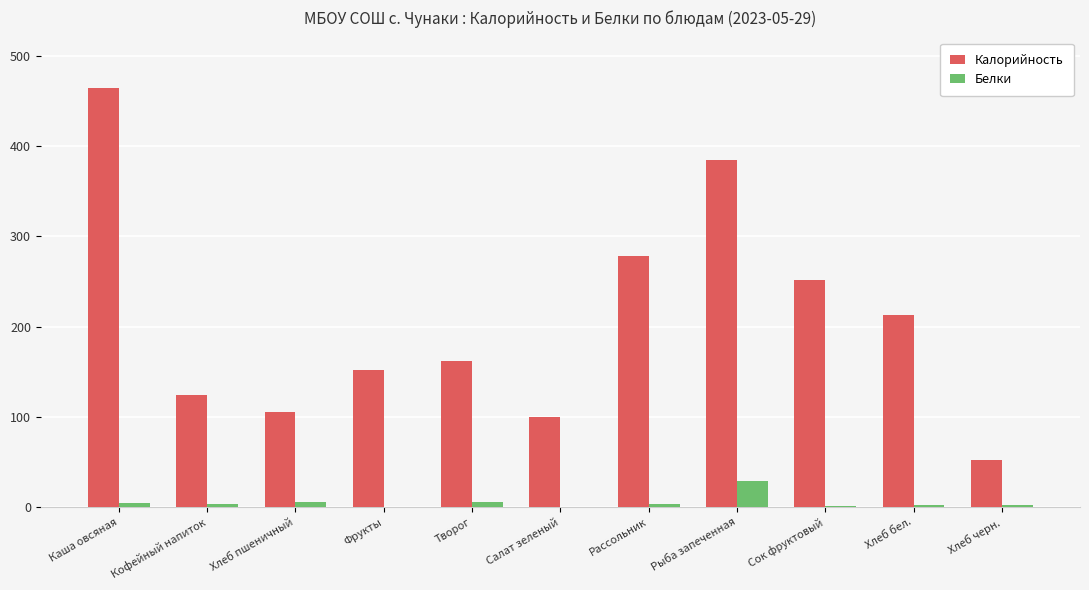

Between Творог and Хлеб черн., which series saw the biggest shift?

Калорийность